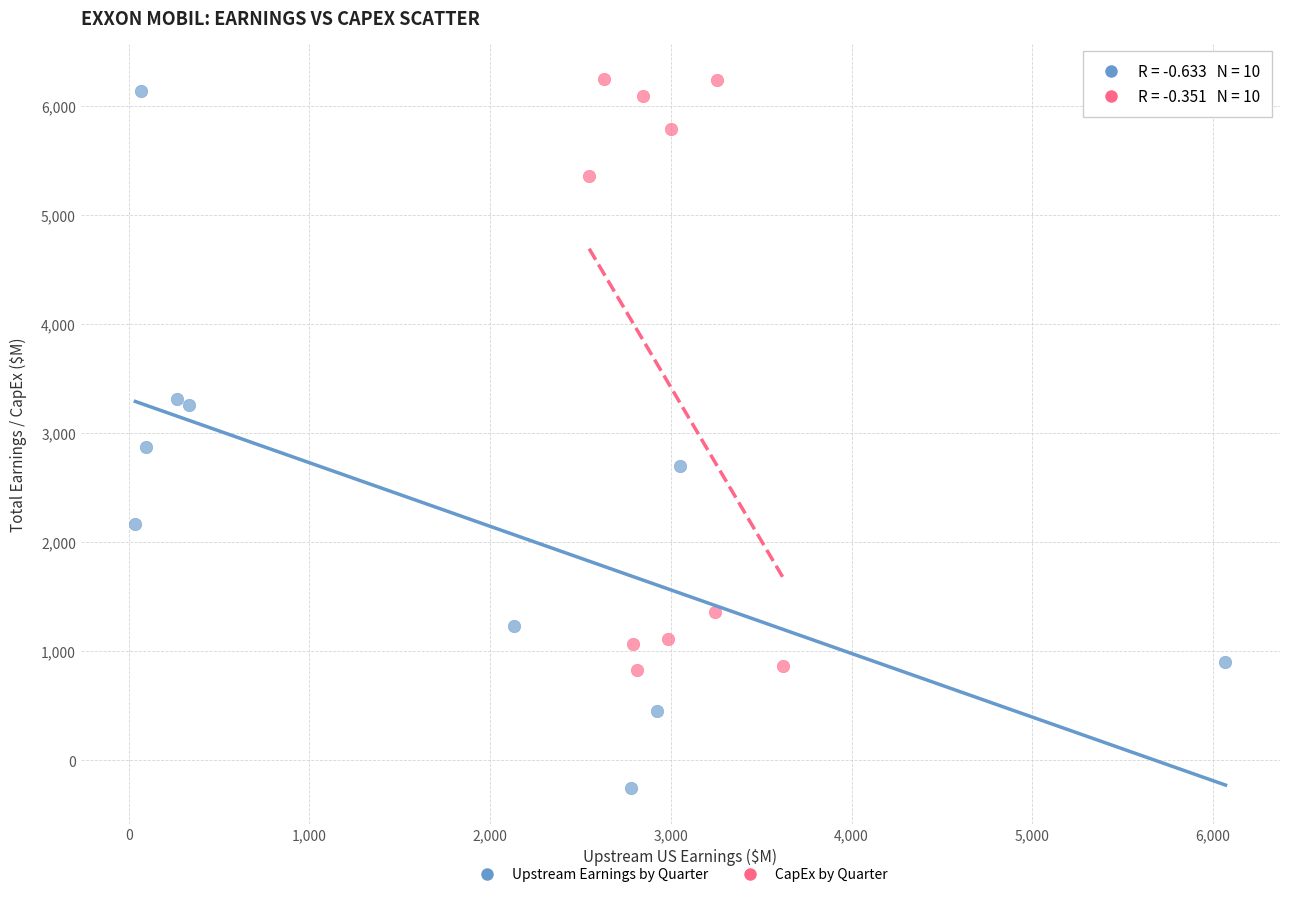

Which series contains the highest Y value?

CapEx by Quarter